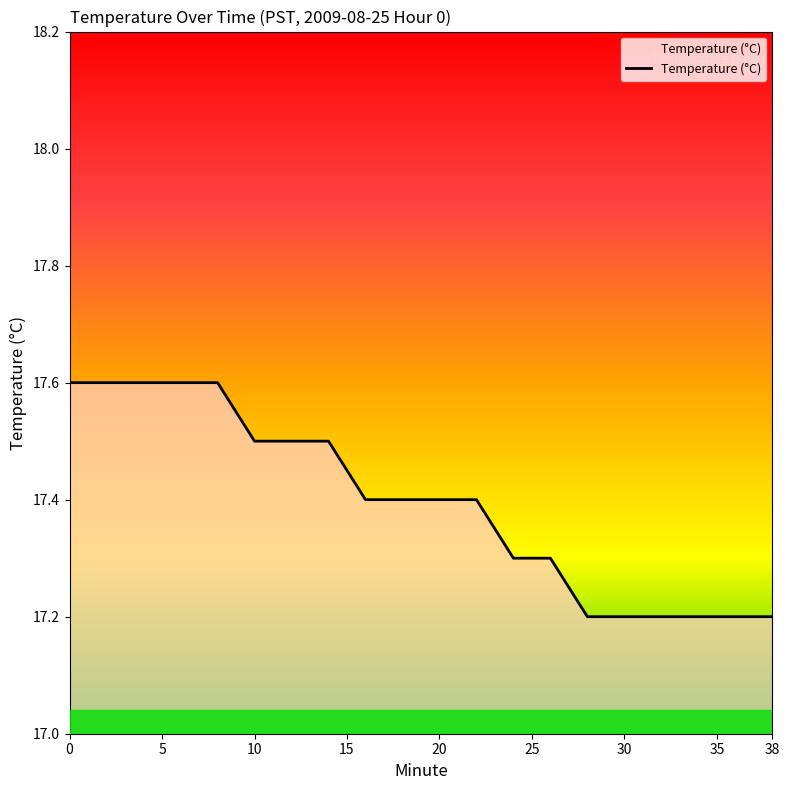

Does the chart display data point markers on the line(s)?

No